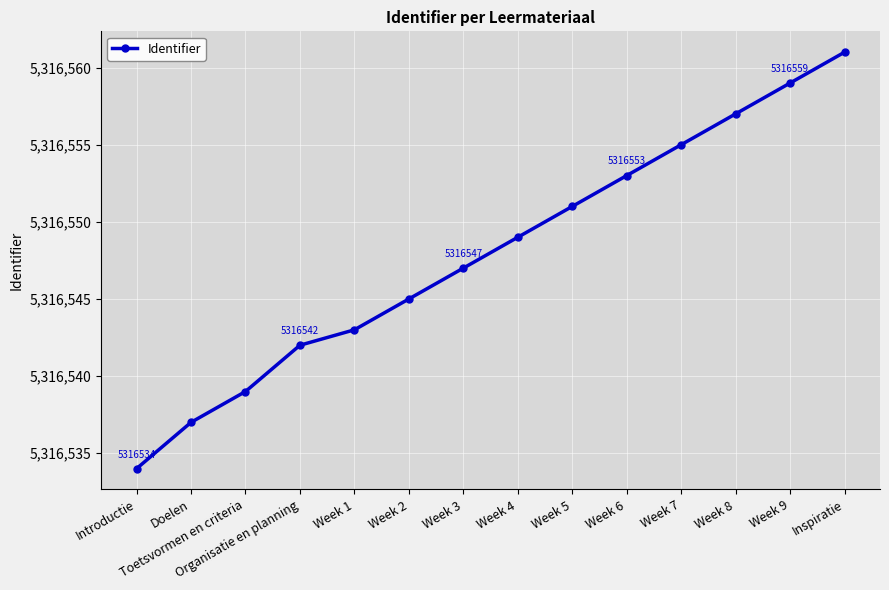

Does the chart display data point markers on the line(s)?

Yes